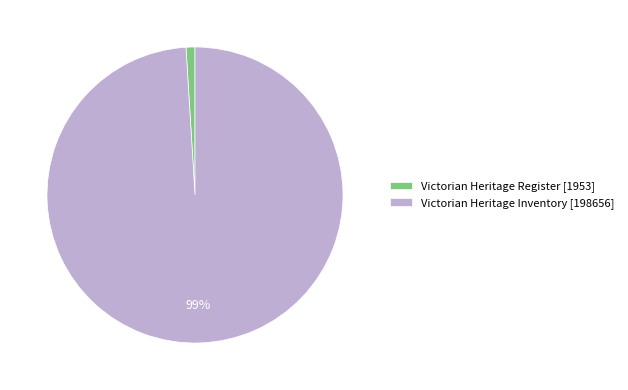

True or false: Victorian Heritage Register accounts for 11% of the total.

False